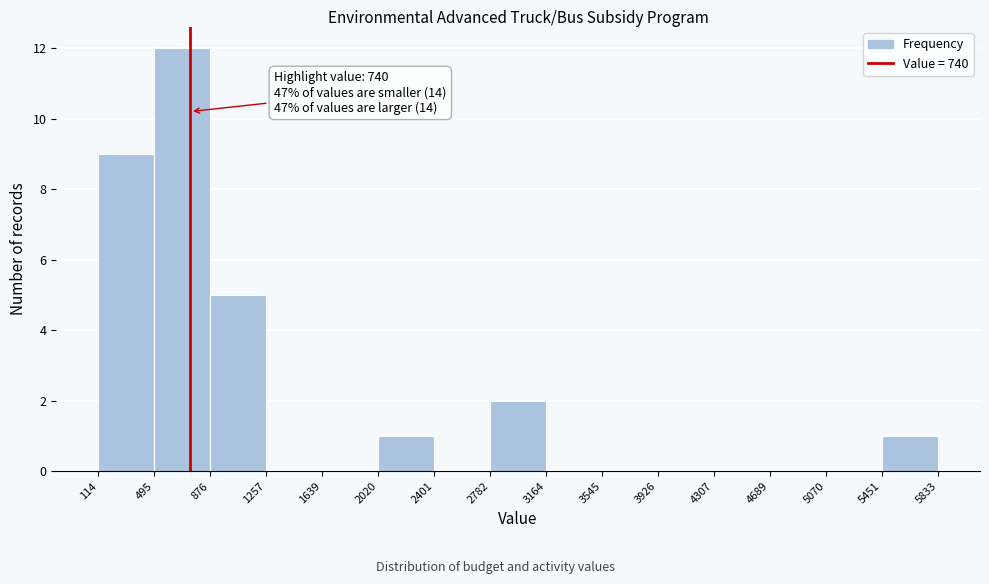

Which range on the x-axis has the tallest bar?

495 to 876